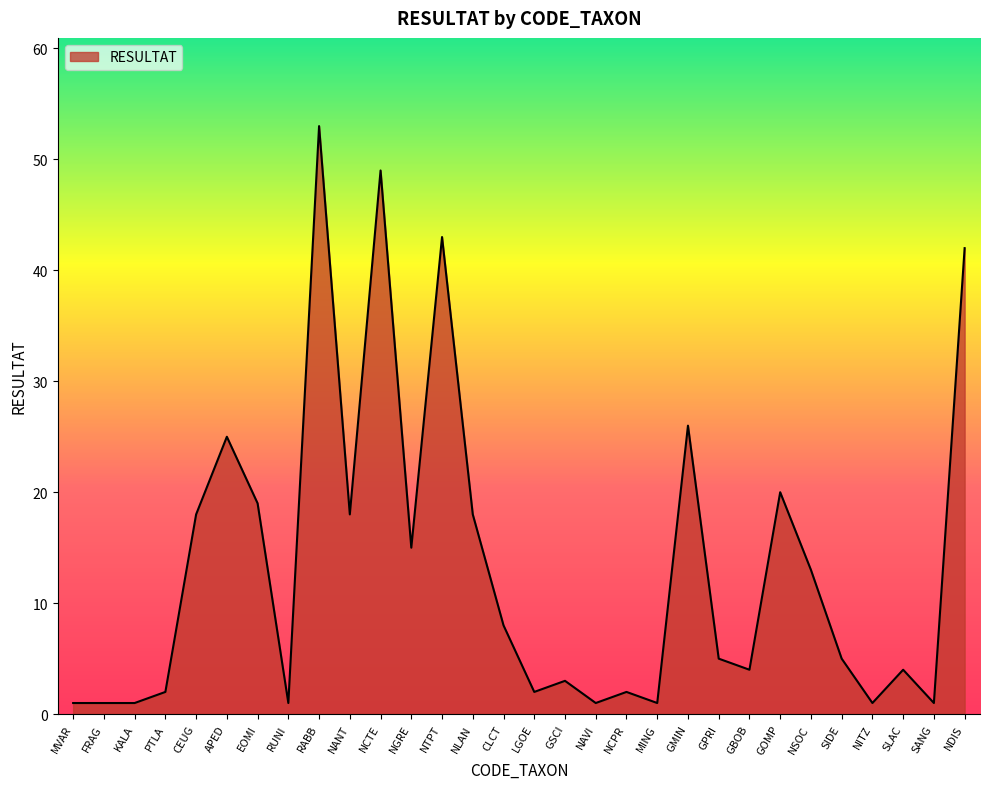

What is the difference between the maximum and second lowest values?

52